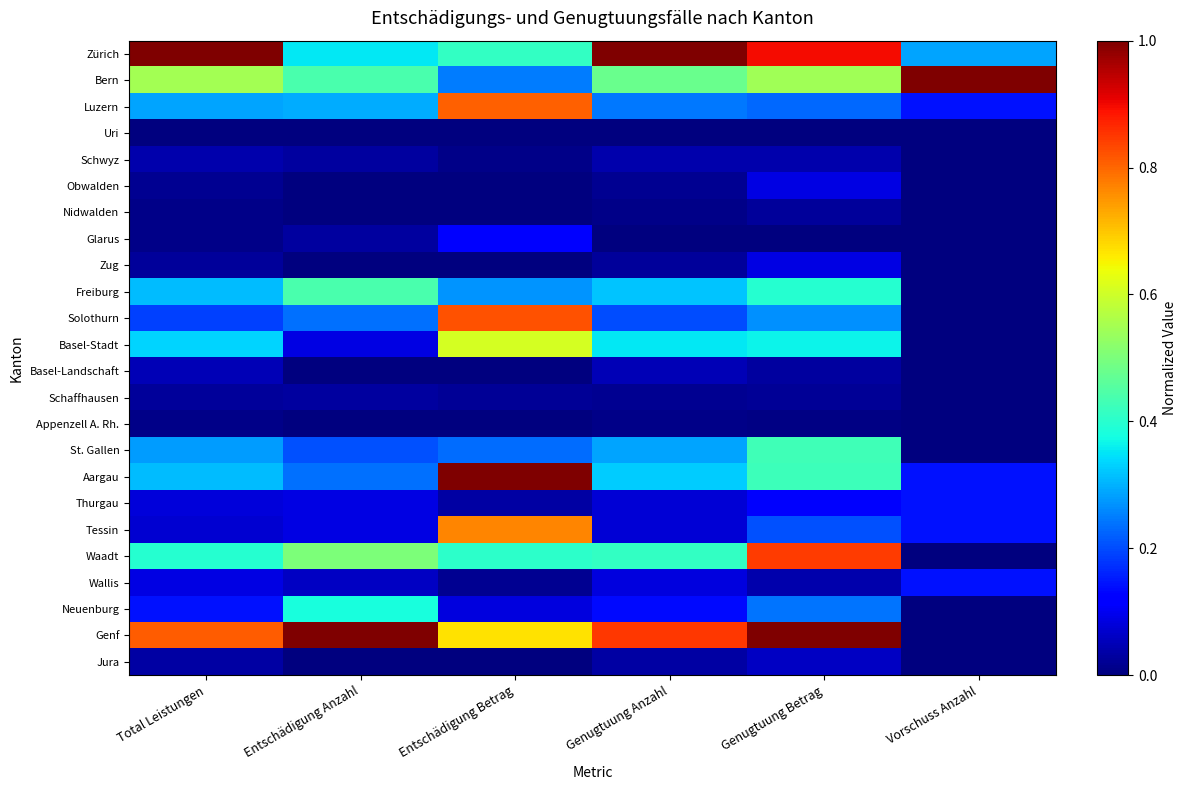

At how many categories does at least one series exceed 0?

6